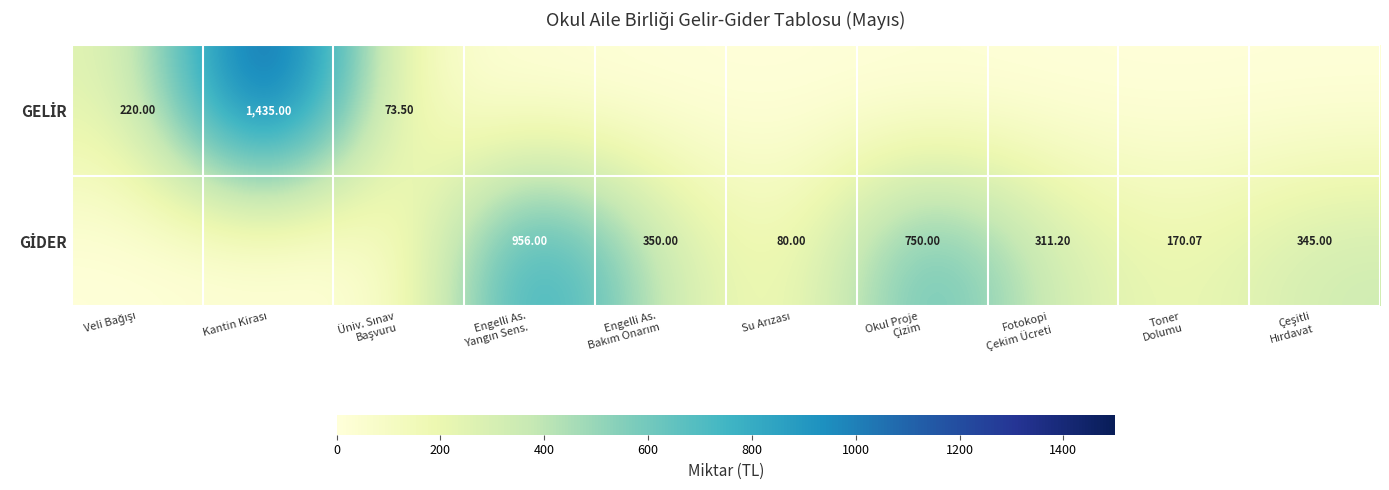

Which has a higher value, Toner
Dolumu or Fotokopi
Çekim Ücreti?

Toner
Dolumu